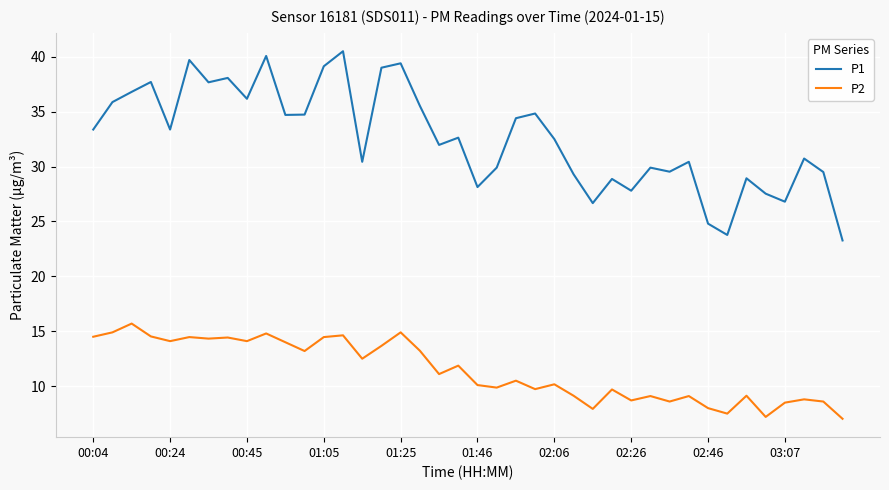

What is the highest value of the P1 series?

40.5